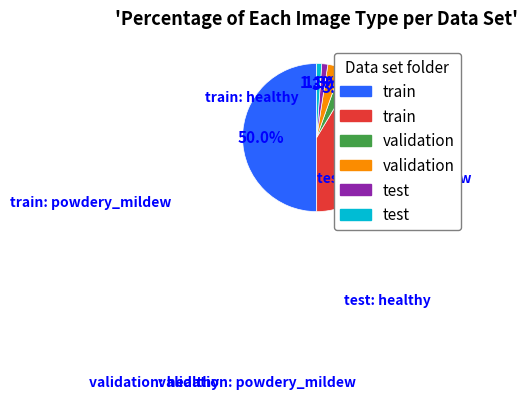

Is there a majority slice in this chart?

No